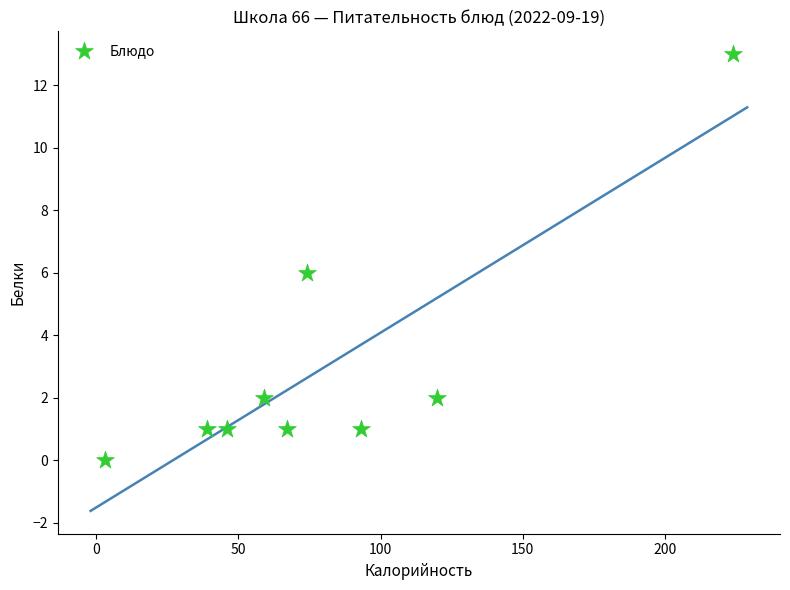

What is the range of X values (max minus min)?

221